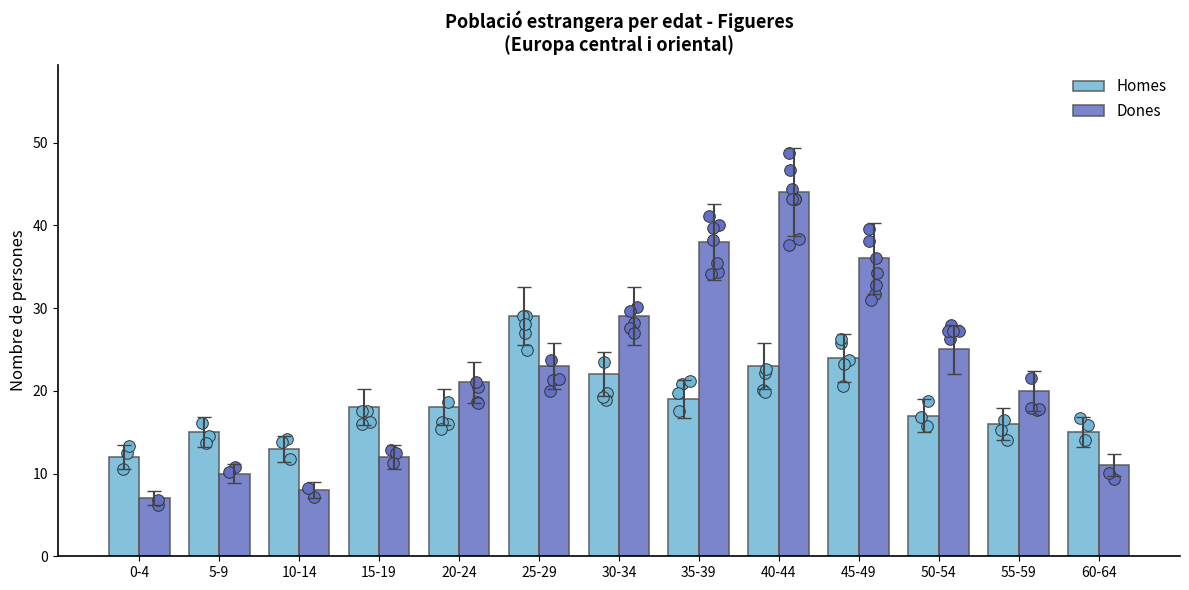

Which series has the widest spread of Y values?

Dones